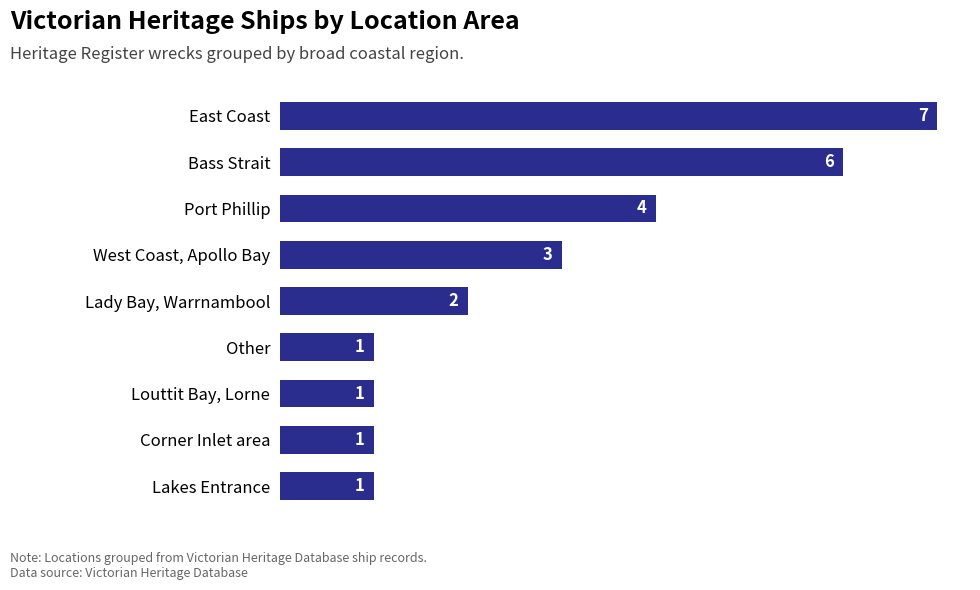

Reading top to bottom, extract all data points from this chart.

7	6	4	3	2	1	1	1	1